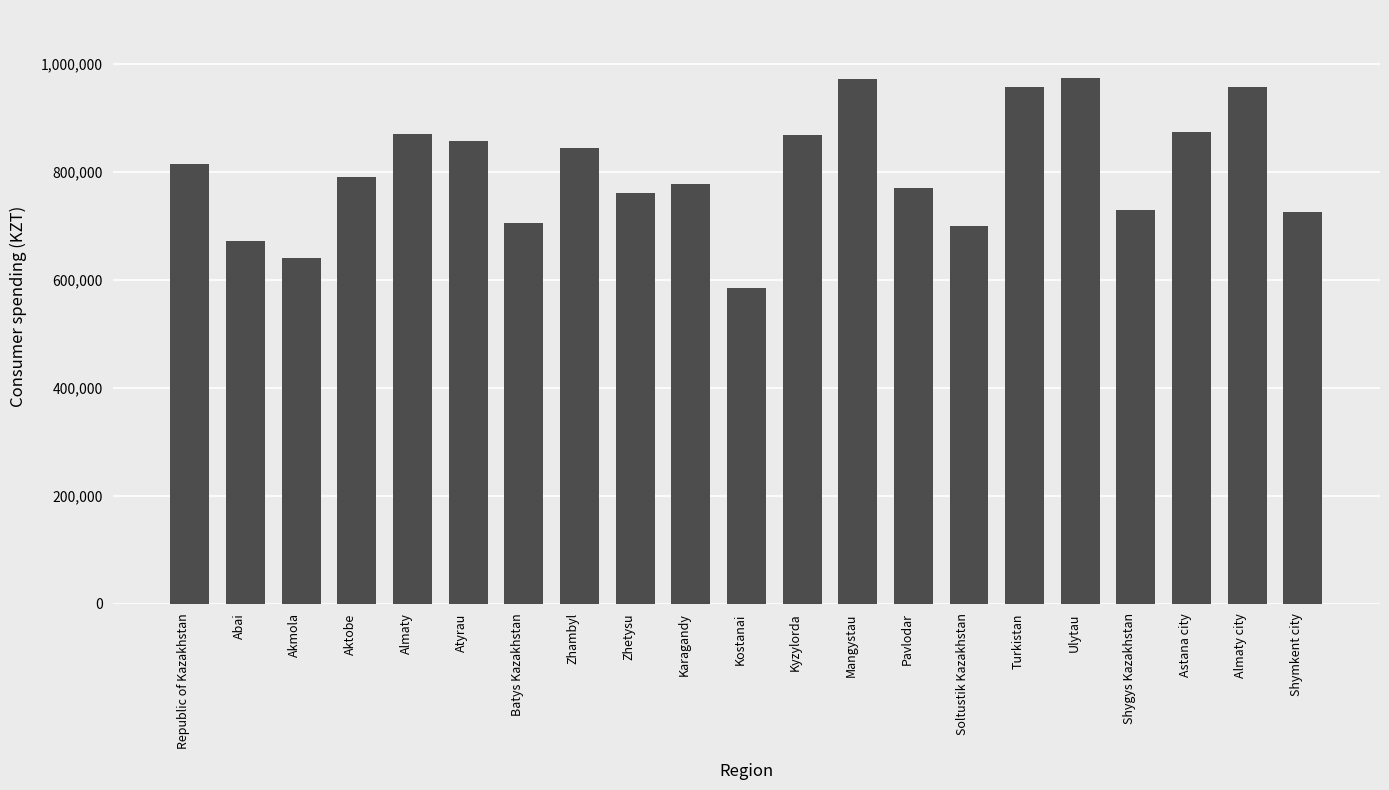

What is the label of the 14th bar from the left?

Pavlodar